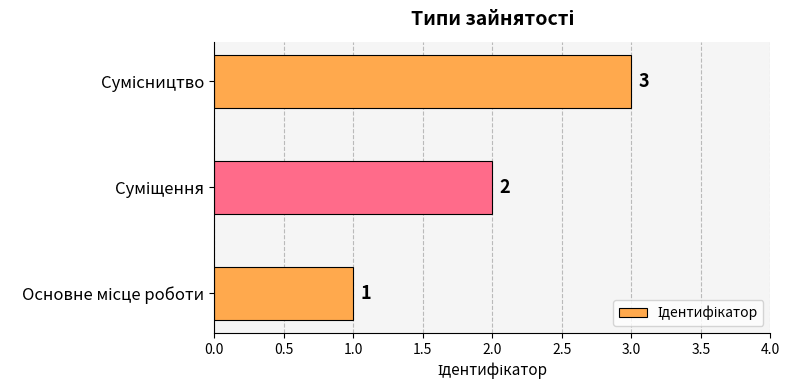

How many values are between 1 and 3?

3